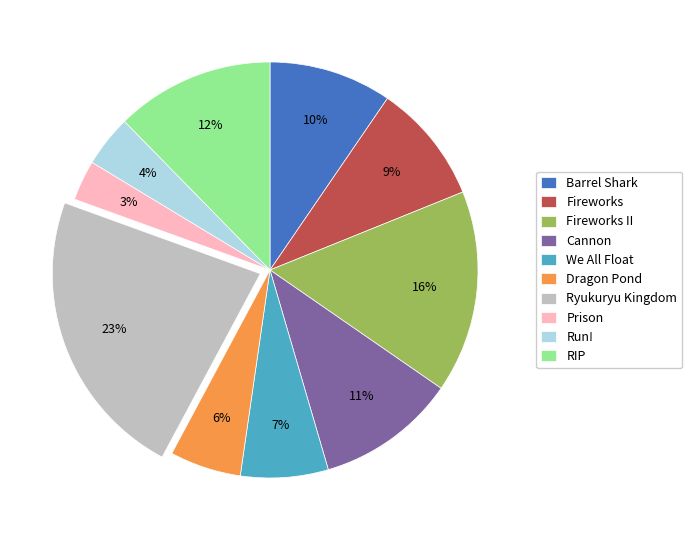

To the nearest percent, what is the average slice percentage?

10%